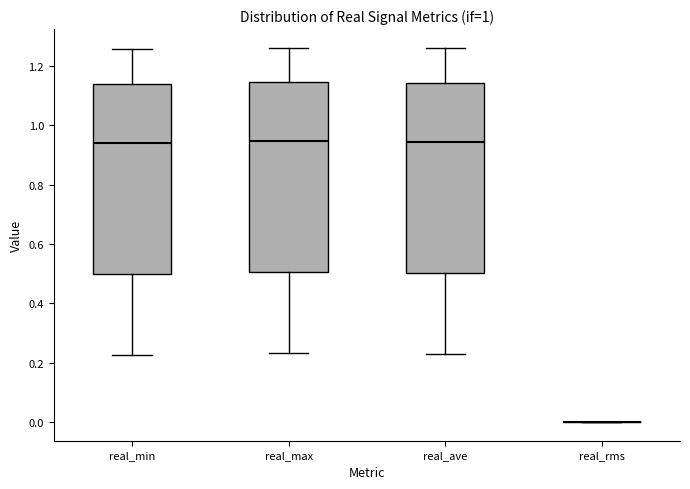

Reading left to right, read every box against the y-axis: the position of its median line, the range the box covers, and the ends of its whiskers. The values are not printed on the chart, so give them approximately, as read against the axis.

real_min: median 0.94, box 0.50 to 1.14, whiskers 0.22 to 1.26
real_max: median 0.94, box 0.50 to 1.14, whiskers 0.24 to 1.26
real_ave: median 0.94, box 0.50 to 1.14, whiskers 0.22 to 1.26
real_rms: box collapsed to a line at 0.00, whiskers 0.00 to 0.00